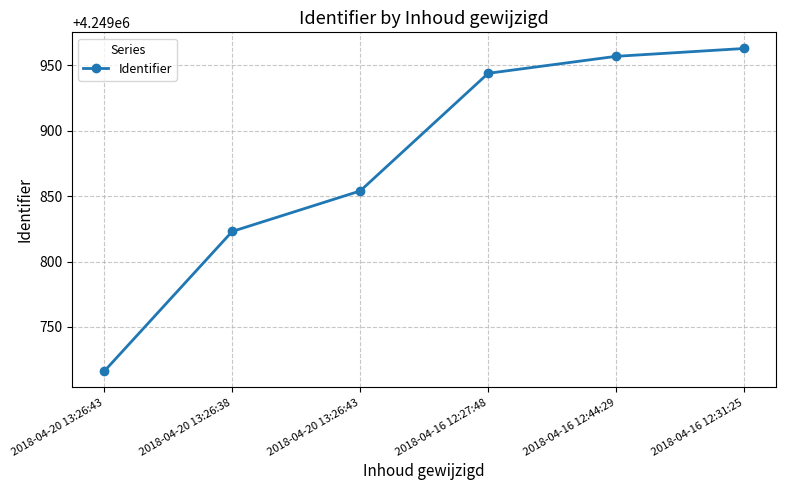

Rank the categories by value from lowest to highest.

2018-04-20 13:26:43, 2018-04-20 13:26:38, 2018-04-20 13:26:43, 2018-04-16 12:27:48, 2018-04-16 12:44:29, 2018-04-16 12:31:25